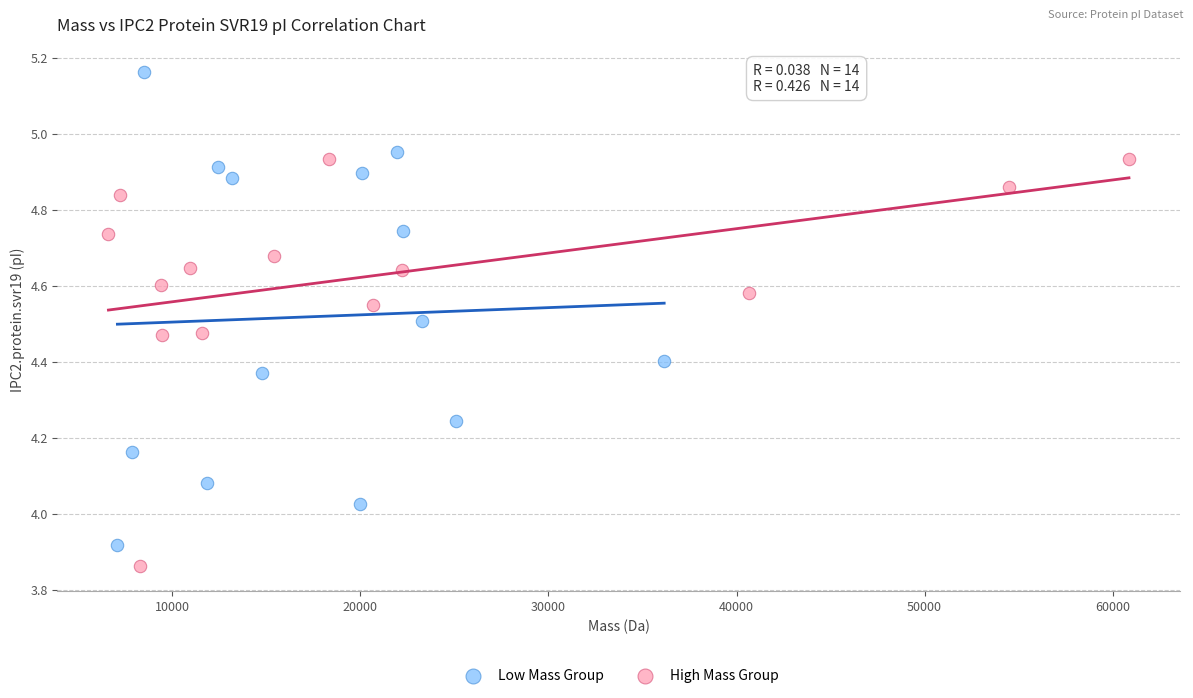

Which series reaches the maximum Y coordinate?

Low Mass Group